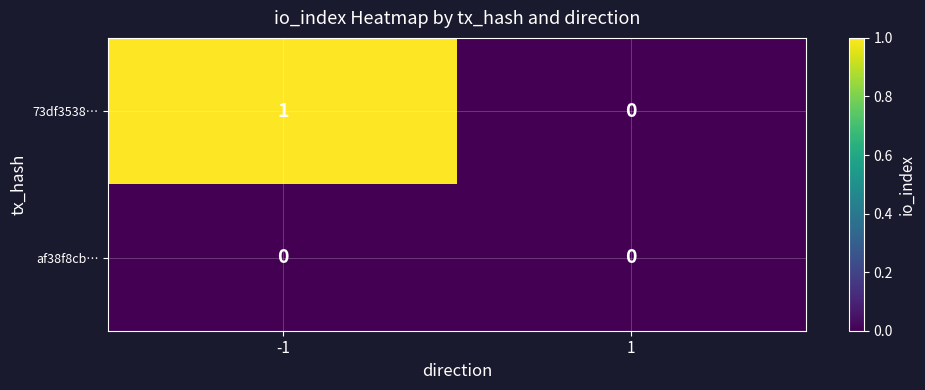

How many categories are shown in the chart?

2